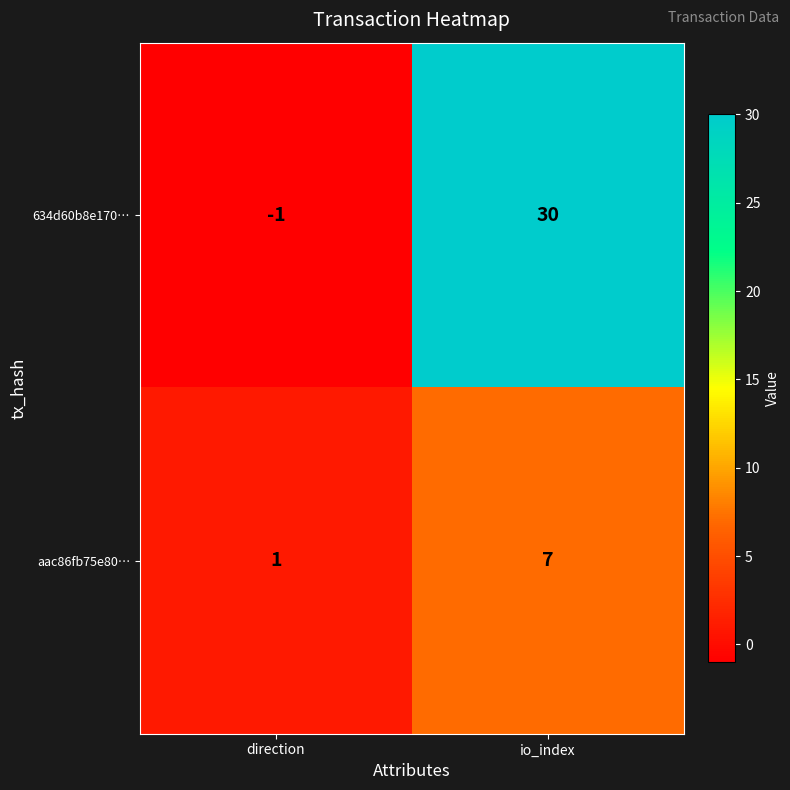

At which label is 634d60b8e170… closest to 14?

direction